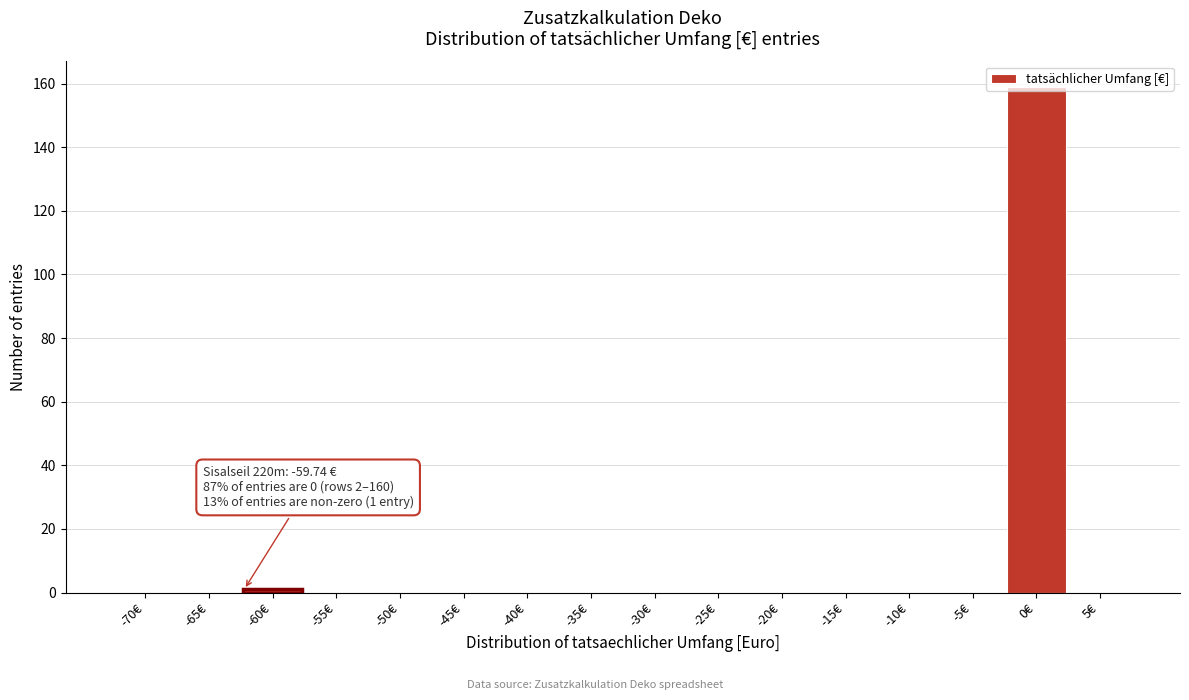

Is it true that the value at -15€ is 0?

True